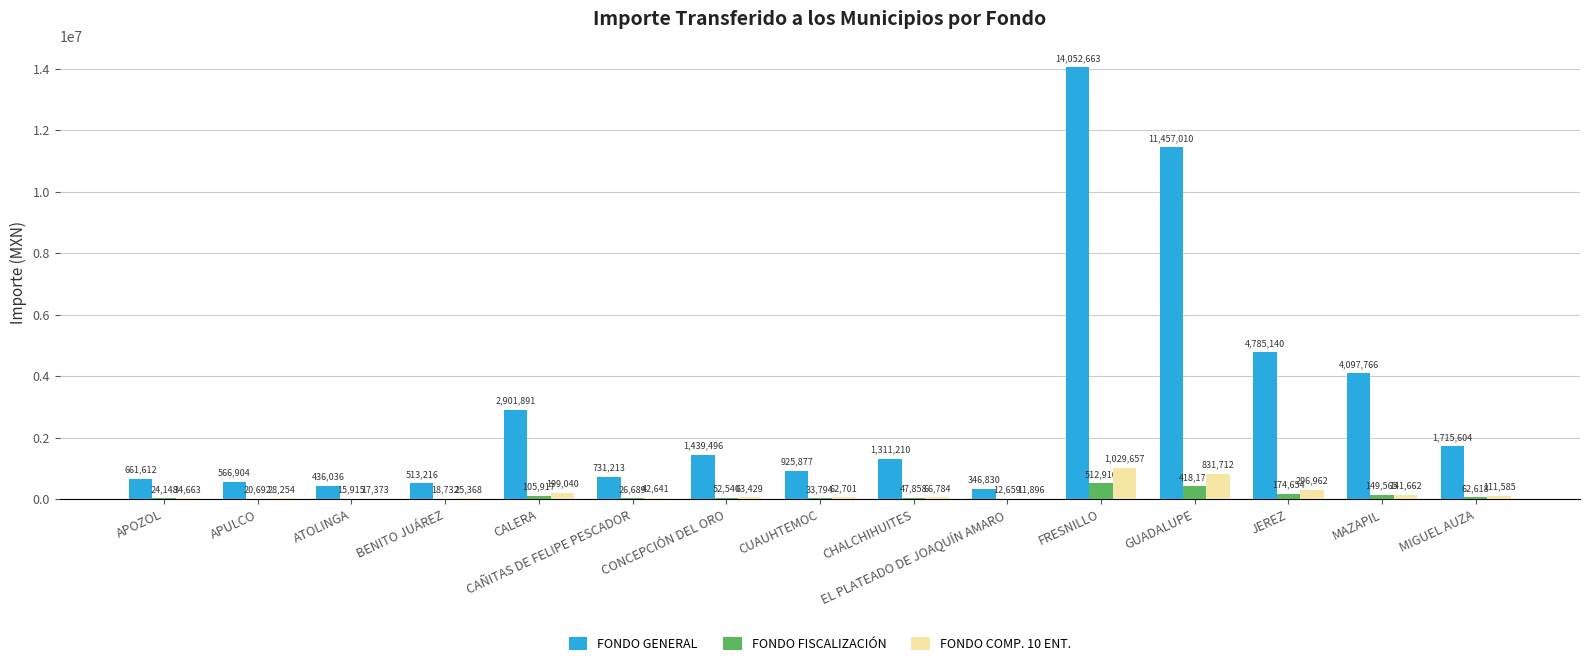

Which series has the largest total across all categories?

FONDO GENERAL